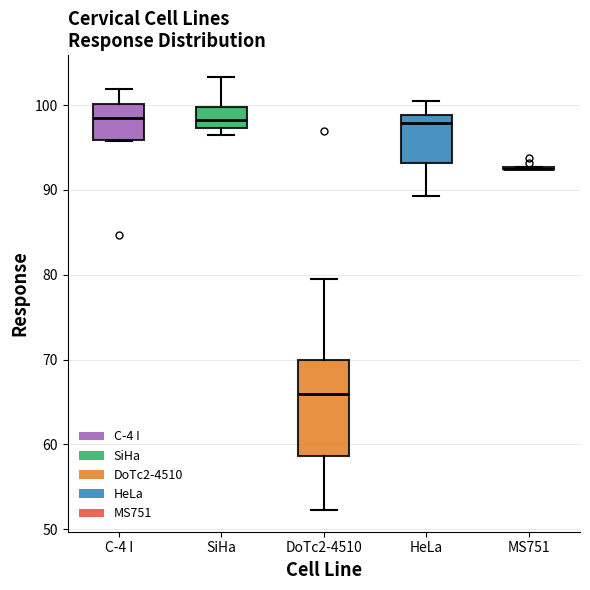

Reading left to right, read every box against the y-axis: the position of its median line, the range the box covers, and the ends of its whiskers. The values are not printed on the chart, so give them approximately, as read against the axis.

C-4 I: median 98, box 96 to 100, whiskers 96 to 102
SiHa: median 98, box 97 to 100, whiskers 96 to 103
DoTc2-4510: median 66, box 59 to 70, whiskers 52 to 80
HeLa: median 98, box 93 to 99, whiskers 89 to 100
MS751: box collapsed to a line at 93, whiskers 93 to 93